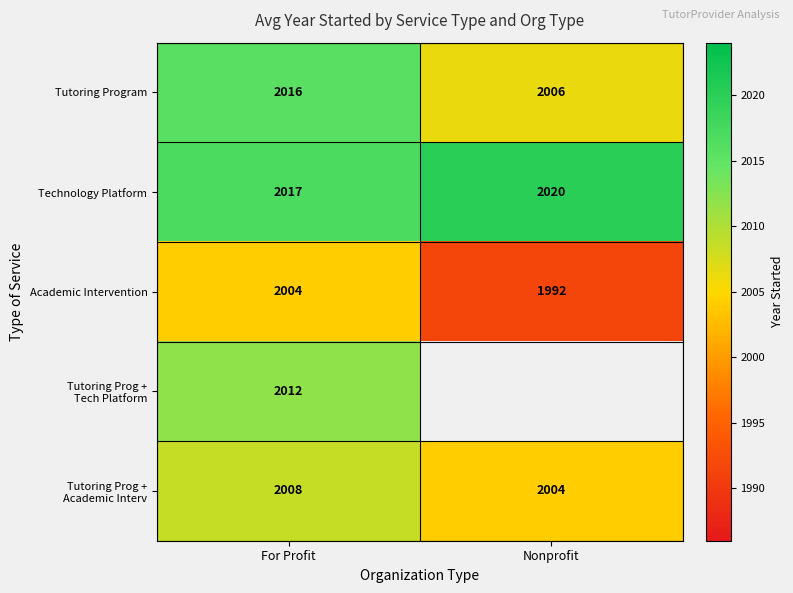

What is the minimum value shown in the chart?

1991.5